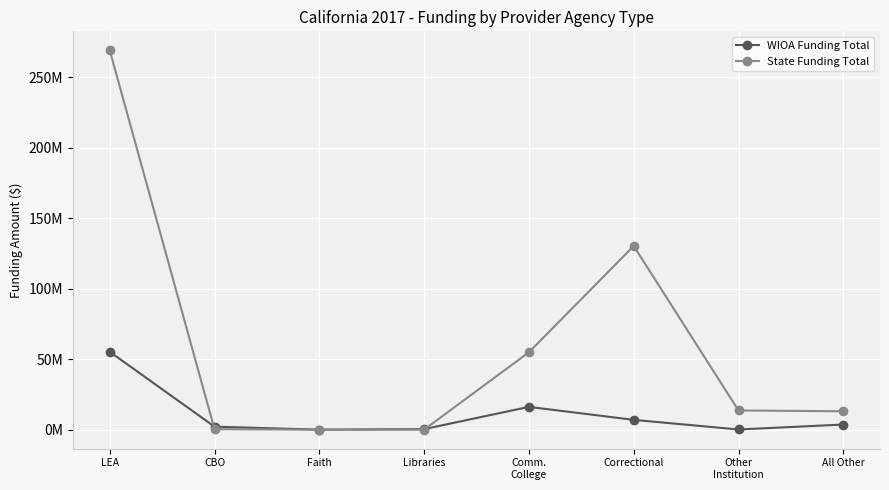

Reading left to right, what are all the values shown in this chart?

WIOA Funding Total: 55270872	2157203	31647	420724	16187085	6986084	152996	3665555
State Funding Total: 269027943	354589	0	59944	54915679	130283452	13639718	13065852